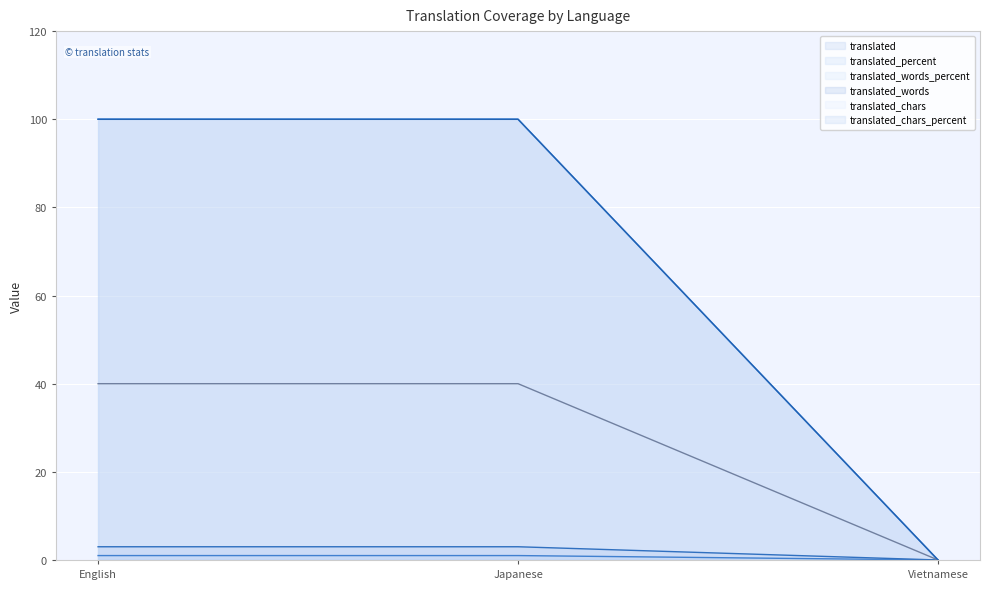

Reading left to right, list all the values displayed in this chart.

translated: 1	1	0
translated_percent: 100	100	0
translated_words_percent: 100	100	0
translated_words: 3	3	0
translated_chars: 40	40	0
translated_chars_percent: 100	100	0